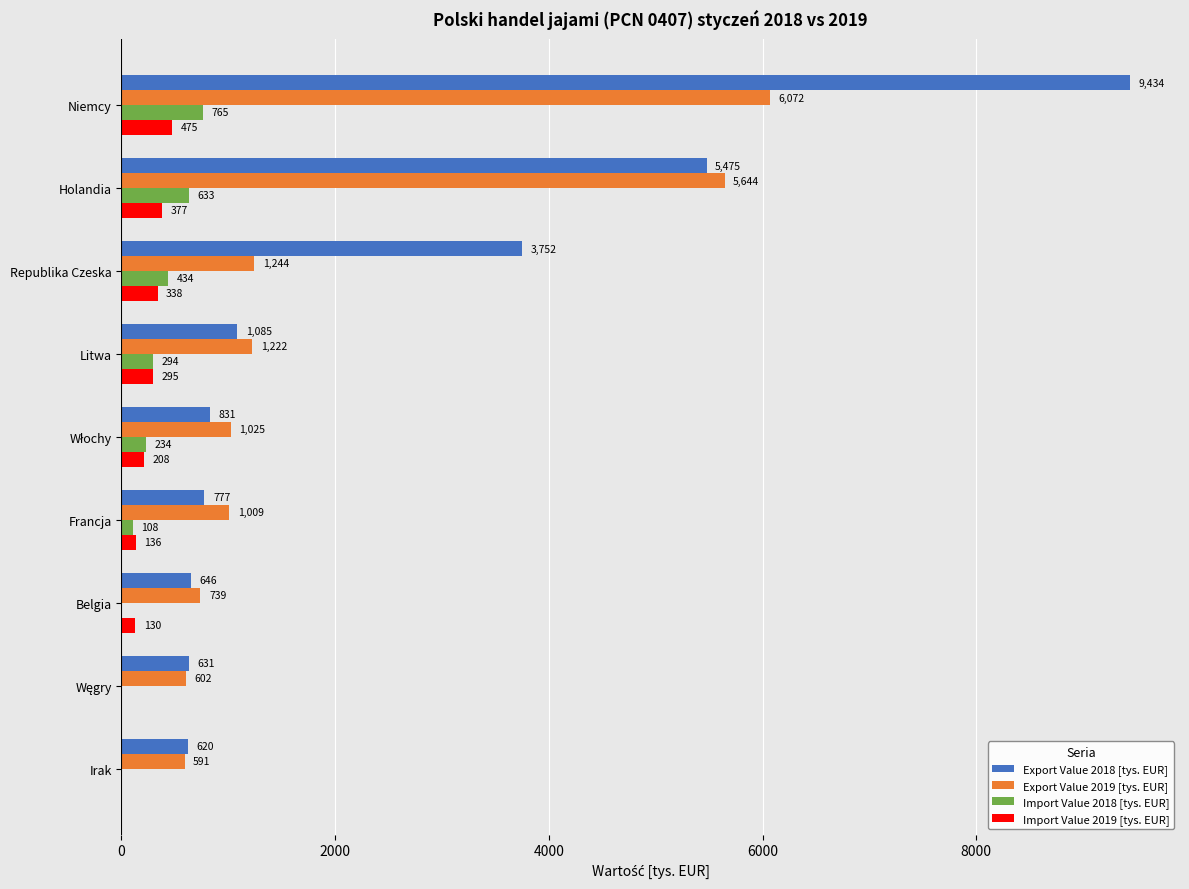

The value of Export Value 2018 [tys. EUR] at Republika Czeska is 1486.0. True or false?

False